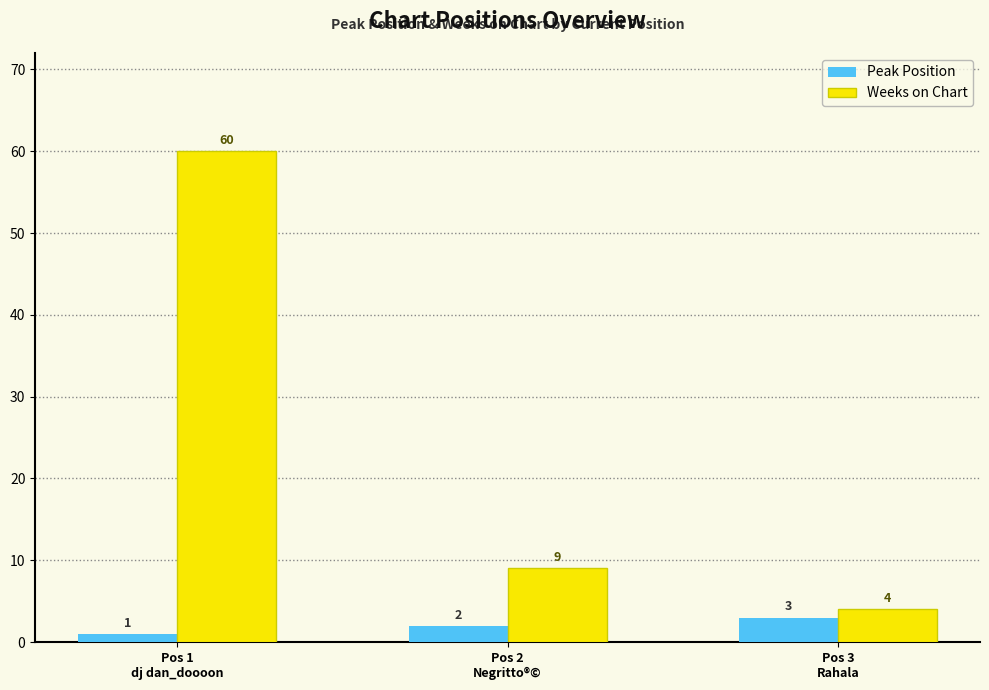

What value does the Weeks on Chart series have at Pos 2
Negritto®©?

9